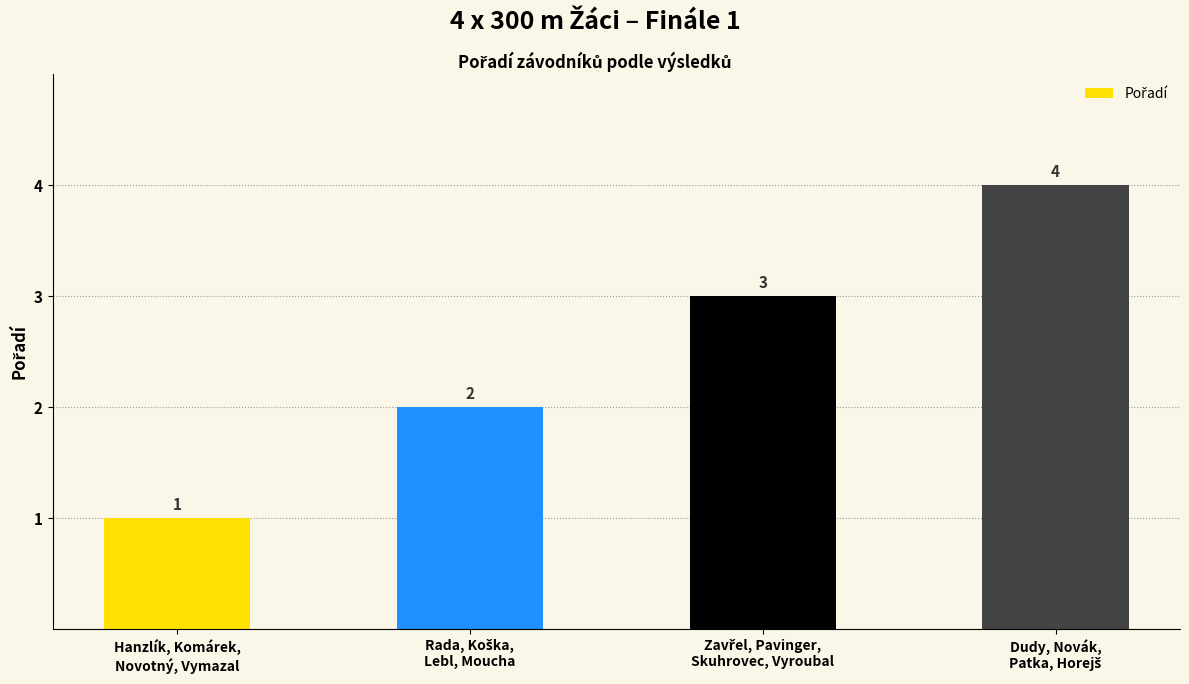

What is the value of the 1st bar from the left?

1